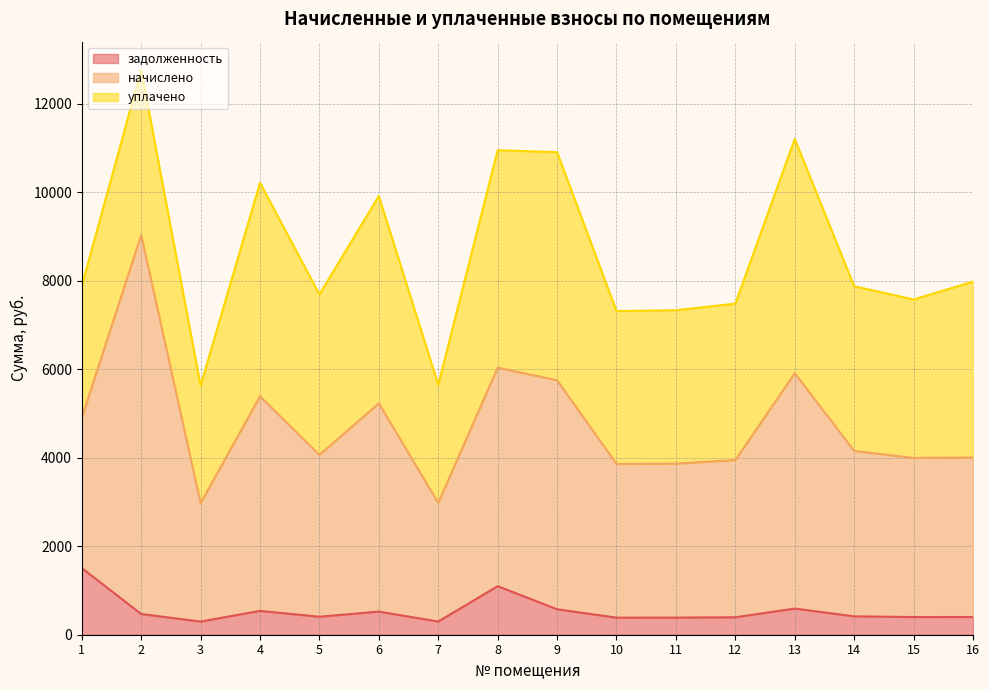

Reading left to right, transcribe all the data shown in this chart.

задолженность: 1=1508.1	2=468.8	3=297.1	4=538.9	5=406.6	6=523.1	7=298.1	8=1097.5	9=575.4	10=385.9	11=386.9	12=394.8	13=591.2	14=415.5	15=399.7	16=400.7
начислено: 1=3393.3	2=8568.7	3=2673.8	4=4850.1	5=3659.8	6=4708.0	7=2682.6	8=4938.9	9=5178.8	10=3473.3	11=3482.1	12=3553.2	13=5320.9	14=3739.8	15=3597.7	16=3606.5
уплачено: 1=2987.2	2=3732.6	3=2662.4	4=4829.4	5=3628.5	6=4687.9	7=2671.2	8=4917.8	9=5156.6	10=3458.5	11=3467.3	12=3538.0	13=5298.1	14=3723.8	15=3582.3	16=3976.3